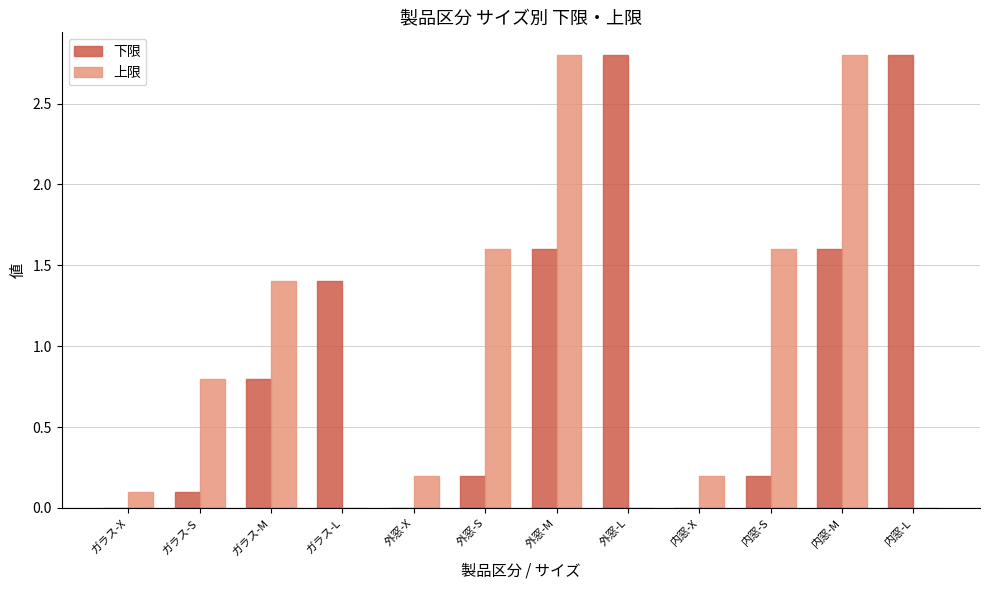

What is the sum of all 下限 values?

11.5